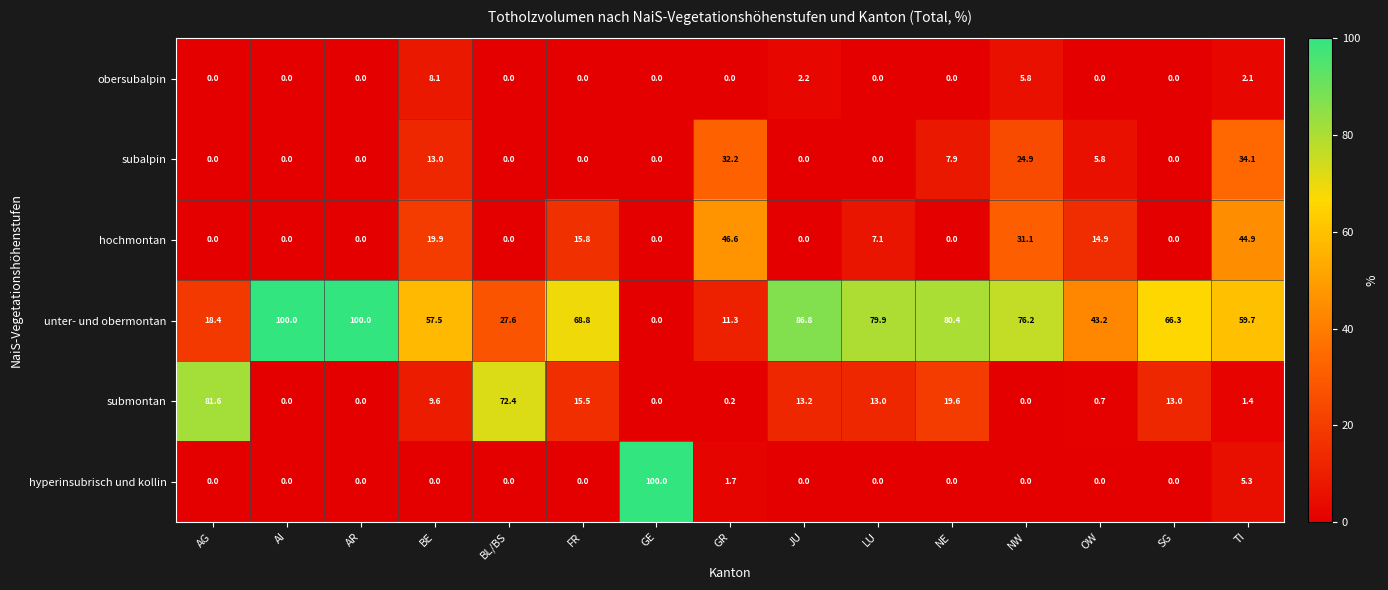

How many data points does each series have?

15